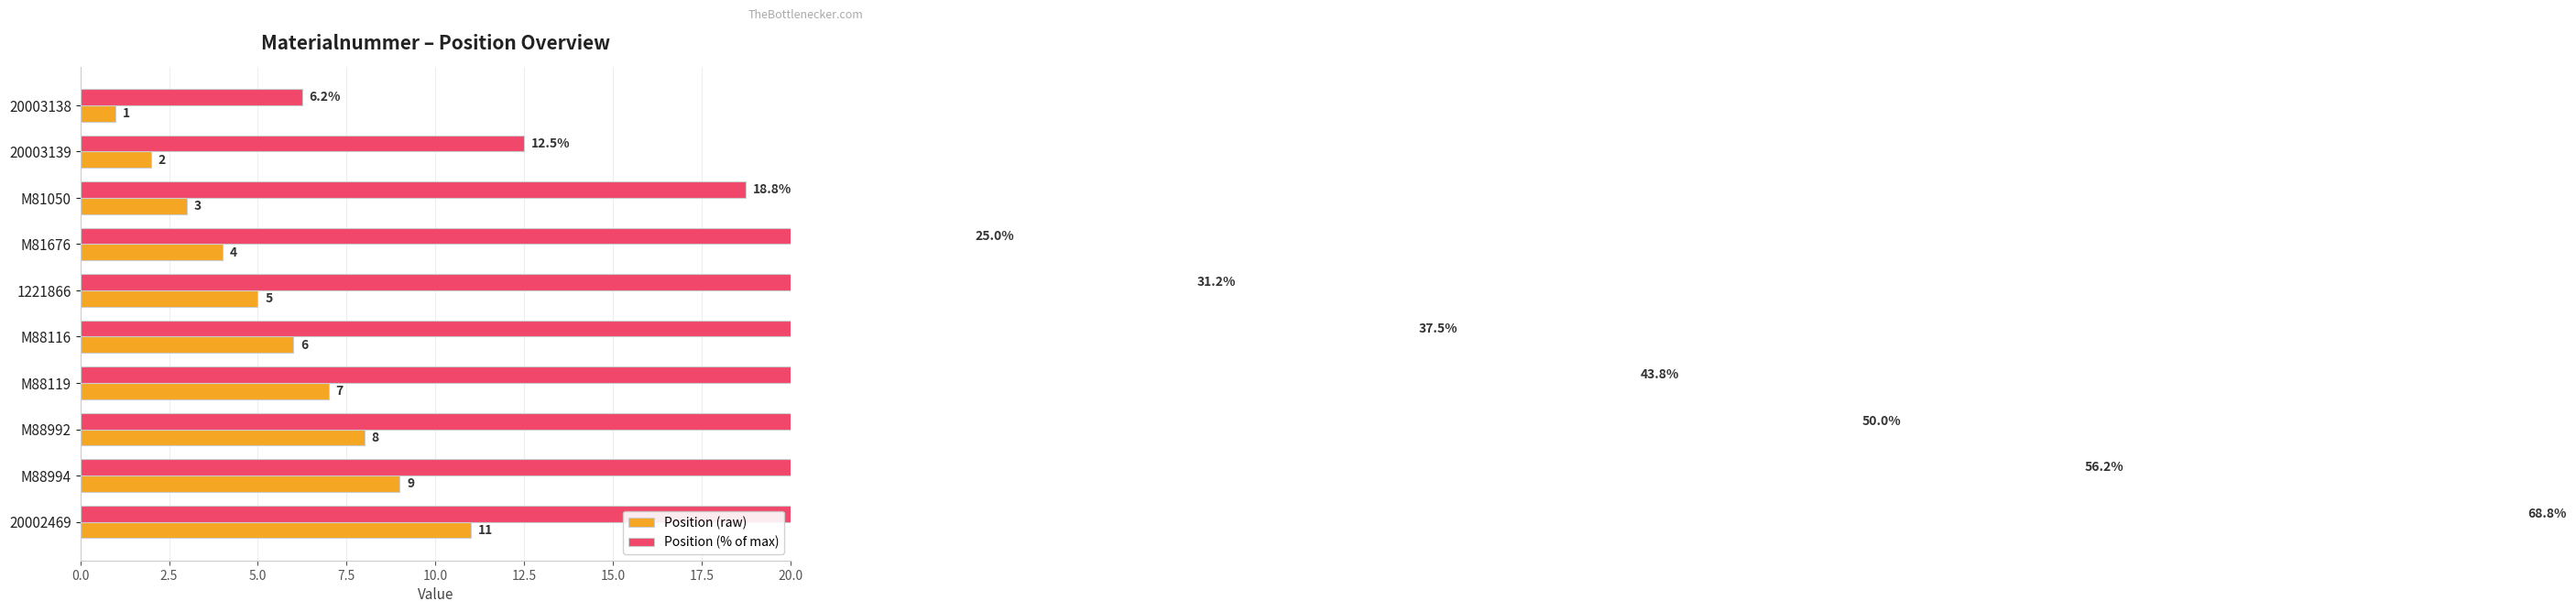

At how many categories does at least one series exceed 56?

2